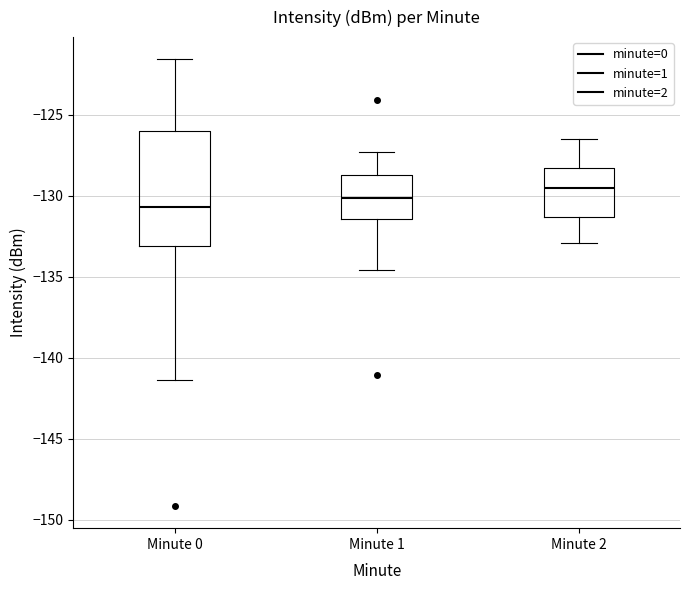

Which box has the lowest median line?

Minute 0